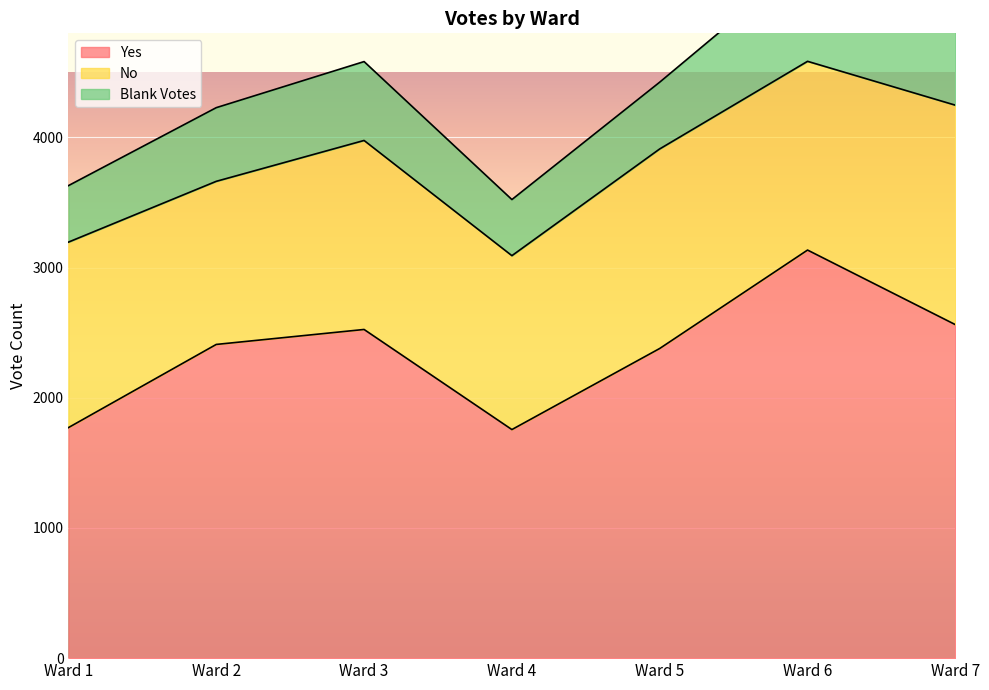

How many categories are shown in the chart?

7